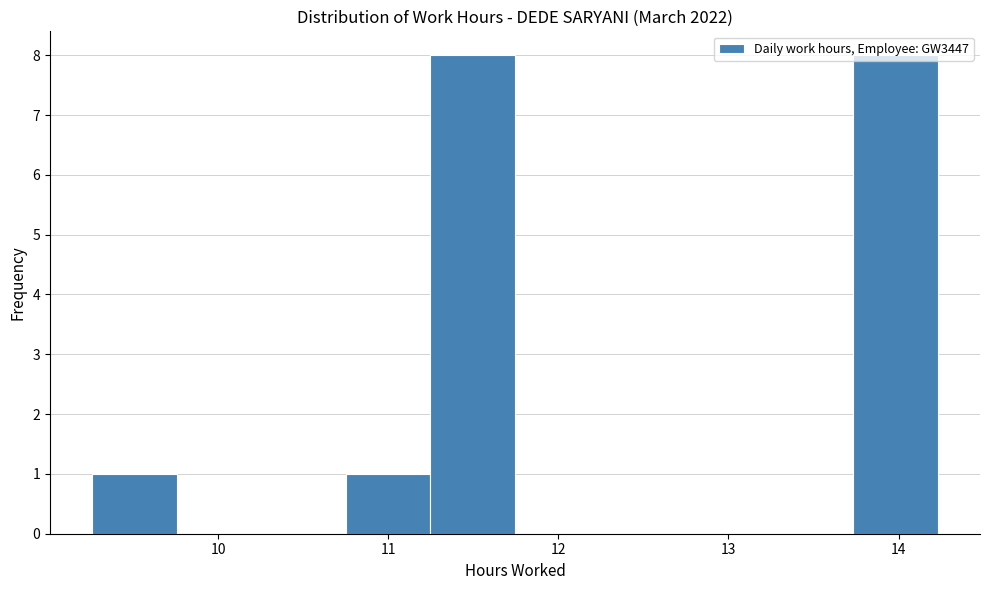

Reading left to right, list every bar in this chart as the range it spans on the x-axis followed by its height. Neither the bar edges nor the heights are printed on the chart, so give them approximately, as read against the axes.

9.3 to 9.8: 1
9.8 to 10.3: 0
10.3 to 10.8: 0
10.8 to 11.2: 1
11.2 to 11.7: 8
11.7 to 12.2: 0
12.2 to 12.7: 0
12.7 to 13.2: 0
13.2 to 13.7: 0
13.7 to 14.2: 8